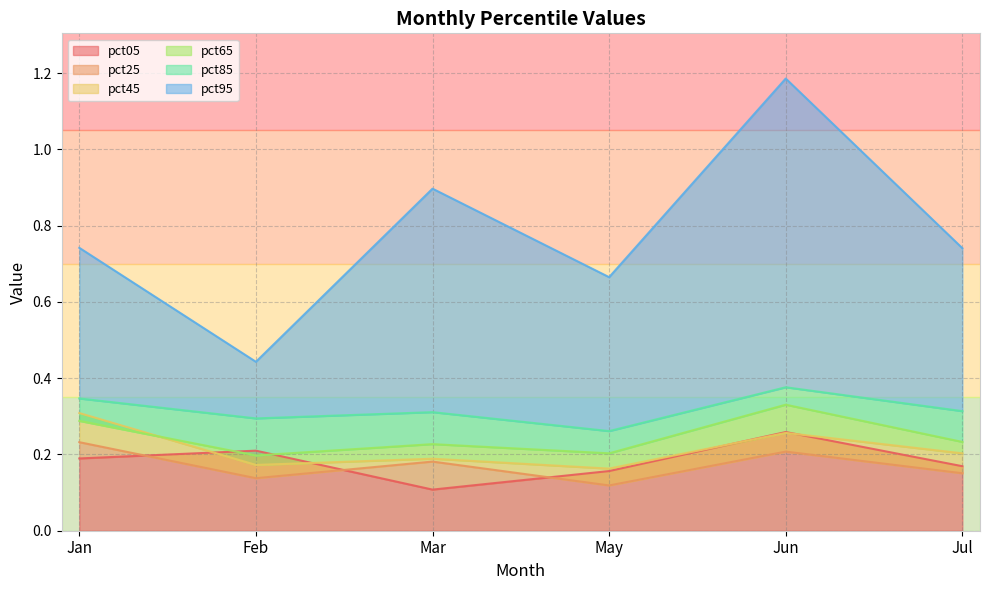

At May, list the series in order from largest to smallest.

pct95, pct85, pct65, pct45, pct05, pct25